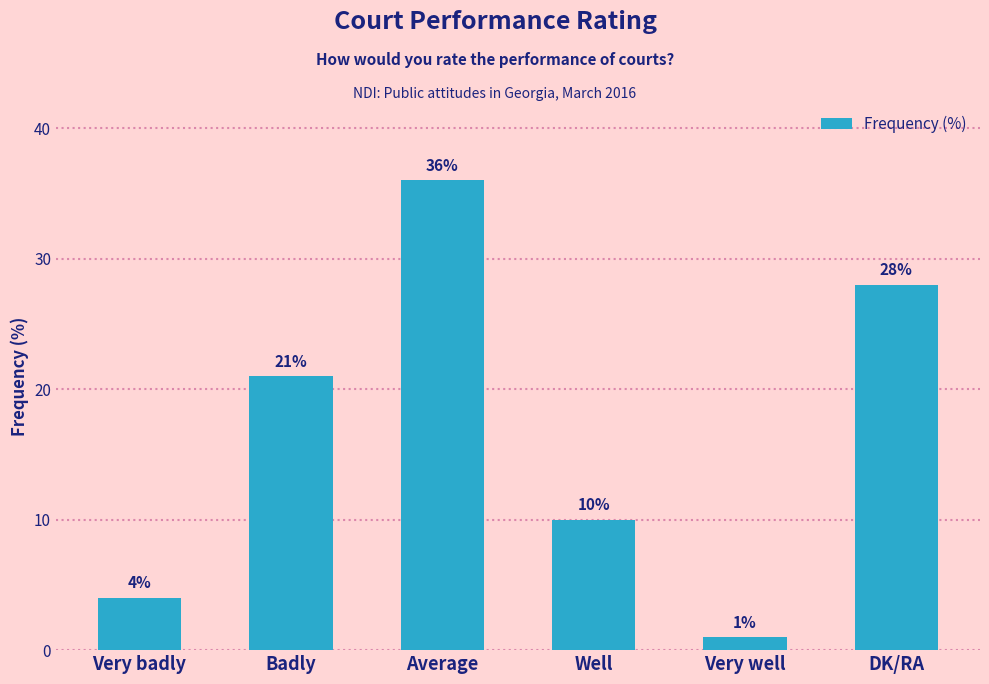

List the labels in order of value, smallest first.

Very well, Very badly, Well, Badly, DK/RA, Average